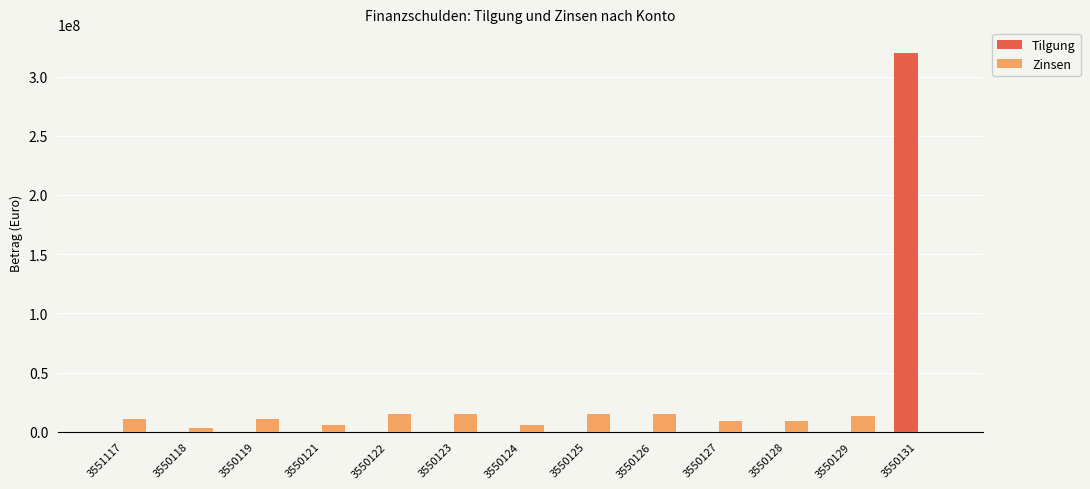

Is the value of Tilgung at 3550126 greater than the value of Zinsen at 3550123?

No